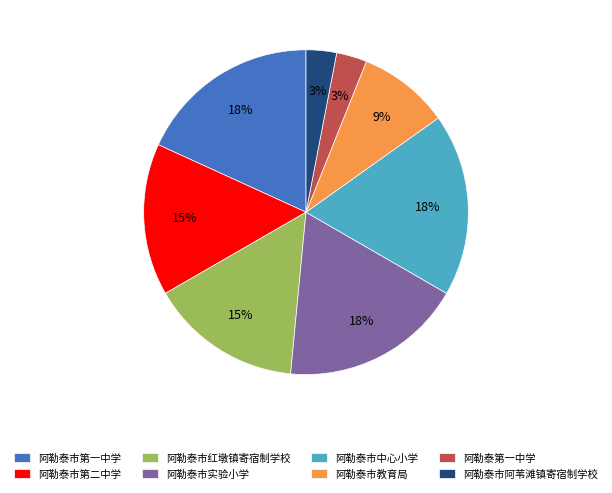

What is the ratio of the value at 阿勒泰市实验小学 to the value at 阿勒泰市阿苇滩镇寄宿制学校?

6.0